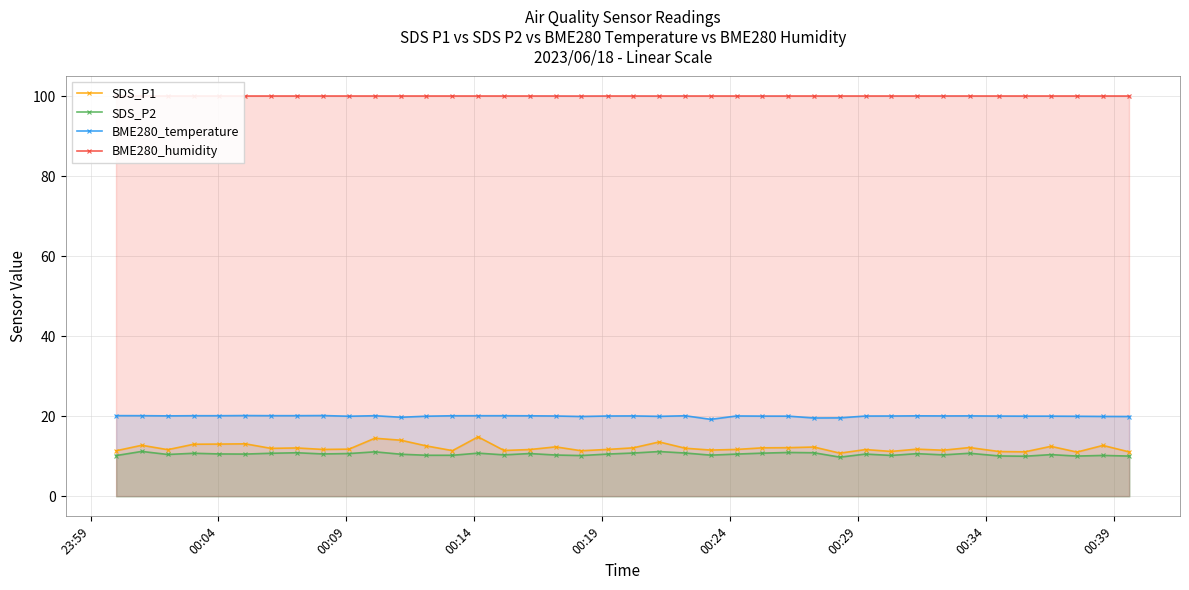

Is the value of SDS_P1 at 14 greater than the value of BME280_temperature at 28?

No